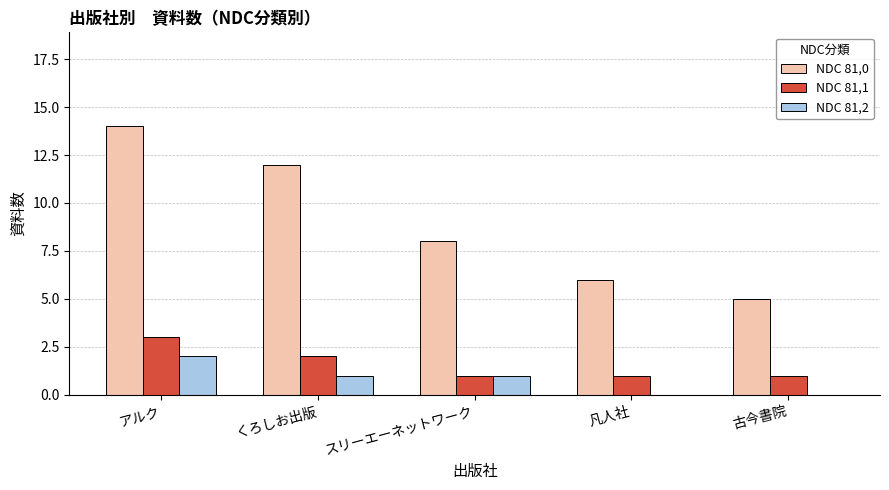

Reading left to right, transcribe all the data shown in this chart.

NDC 81,0: アルク=14	くろしお出版=12	スリーエーネットワーク=8	凡人社=6	古今書院=5
NDC 81,1: アルク=3	くろしお出版=2	スリーエーネットワーク=1	凡人社=1	古今書院=1
NDC 81,2: アルク=2	くろしお出版=1	スリーエーネットワーク=1	凡人社=0	古今書院=0